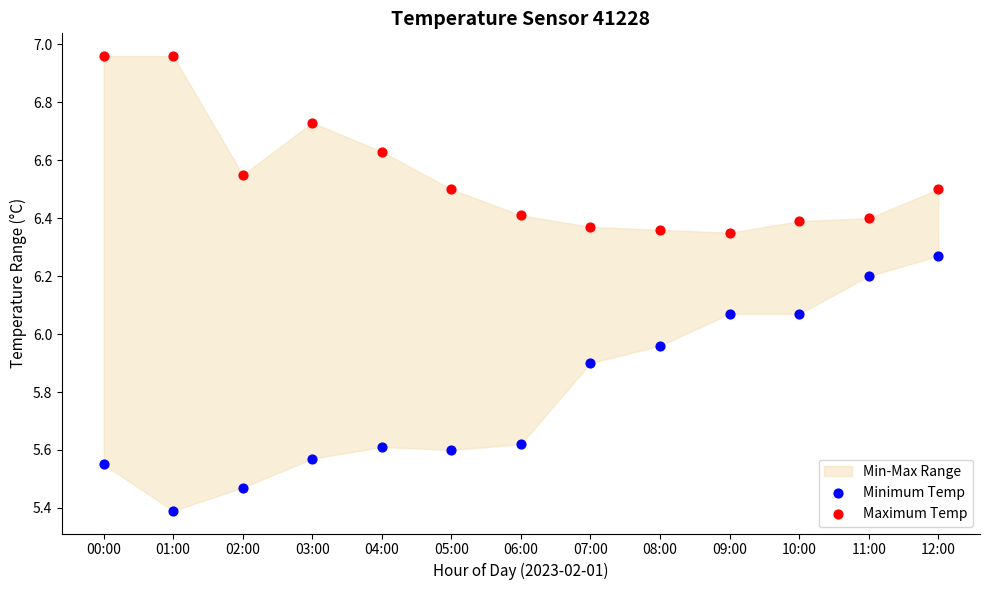

Across all data points, what is the range of Y values (max minus min)?

1.6